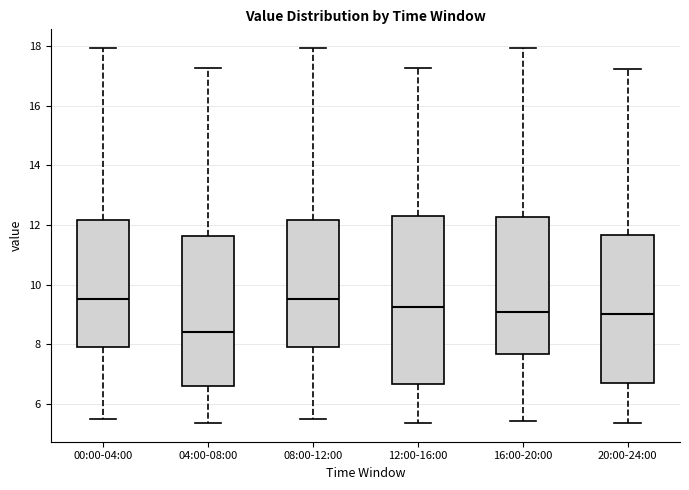

Where does the median line of the box for 16:00-20:00 sit on the y-axis? The values are not printed on the chart, so give them approximately, as read against the axis.

9.2